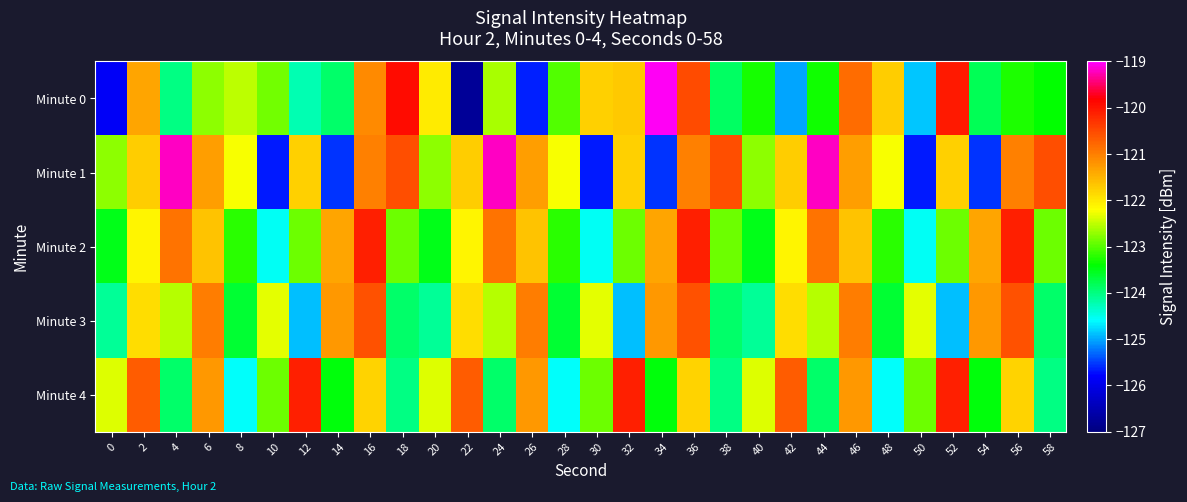

Rank the series by their average value, from lowest to highest.

Minute 0, Minute 3, Minute 4, Minute 2, Minute 1